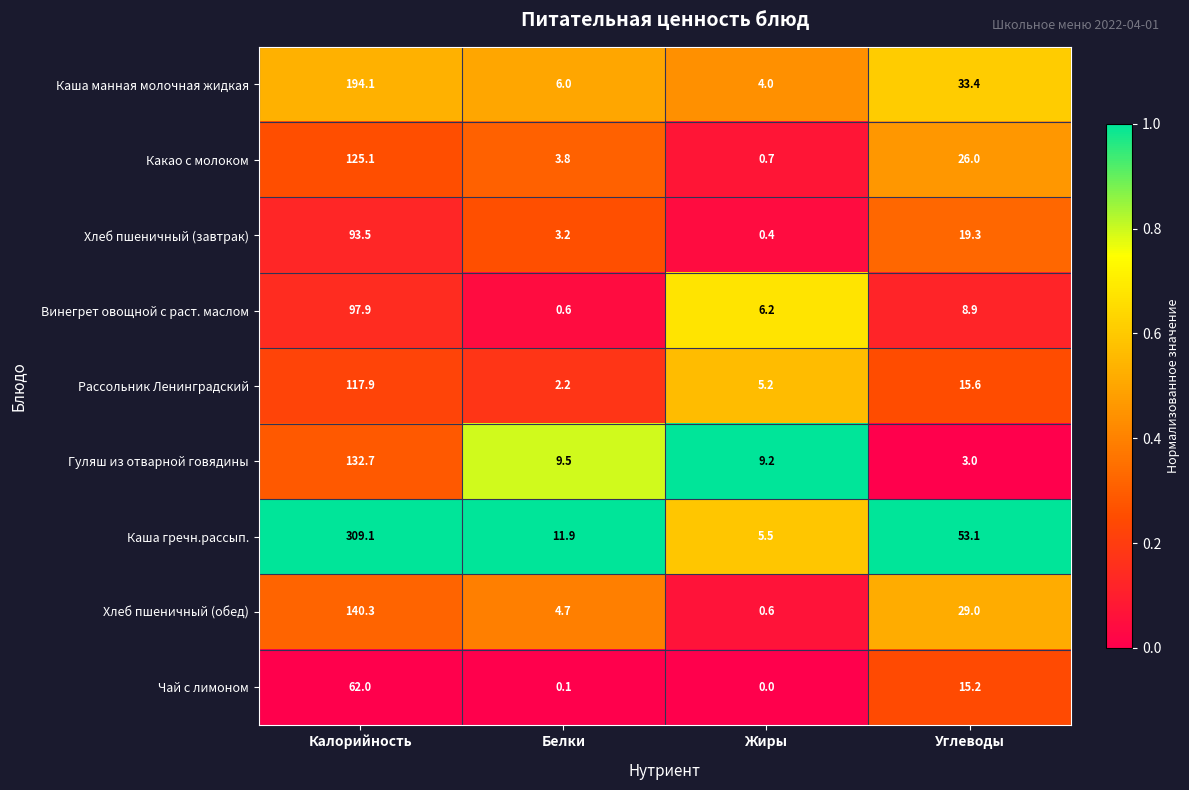

What is the difference between the second highest and minimum values in the Рассольник Ленинградский series?

13.4